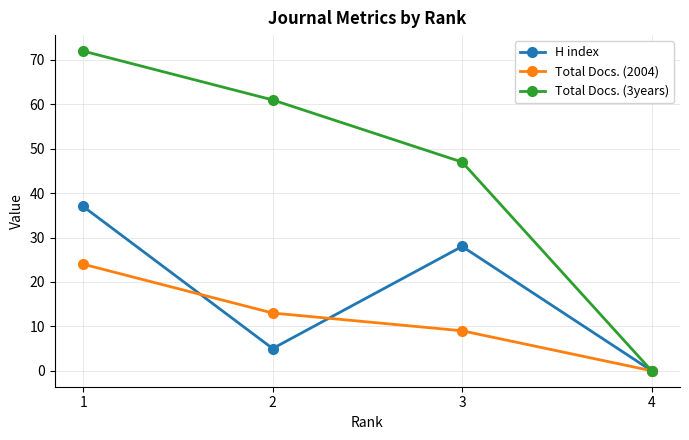

The value of Total Docs. (3years) at 2 is 35. True or false?

False